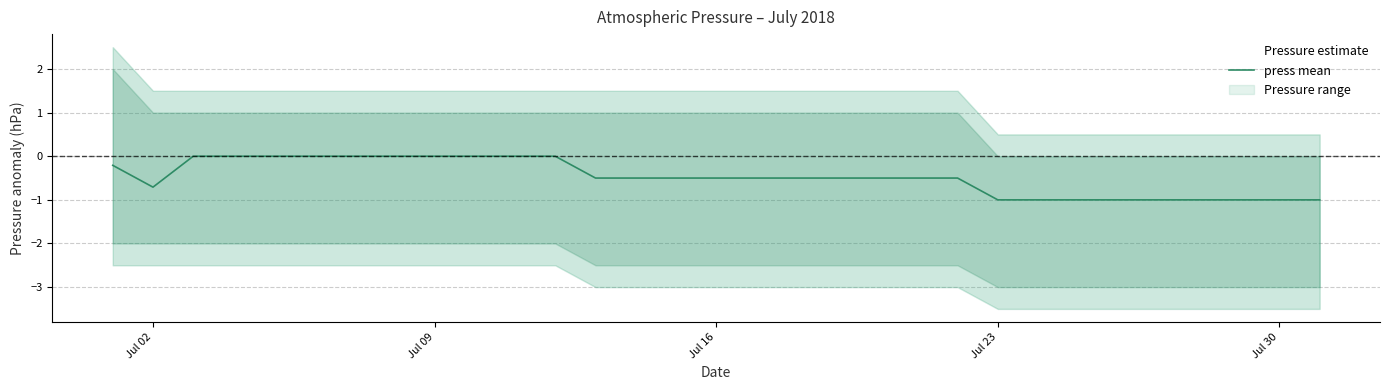

The chart shows a value of -1.3 at 24. True or false?

False